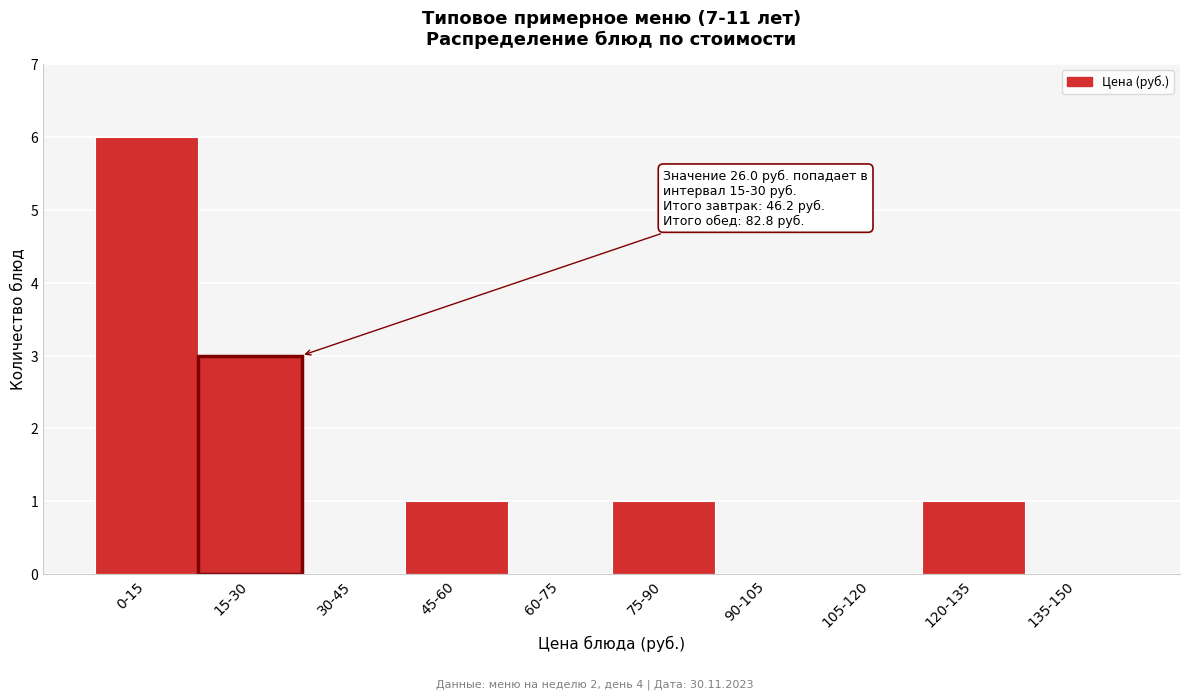

Reading left to right, what are all the values shown in this chart?

0-15=6	15-30=3	30-45=0	45-60=1	60-75=0	75-90=1	90-105=0	105-120=0	120-135=1	135-150=0